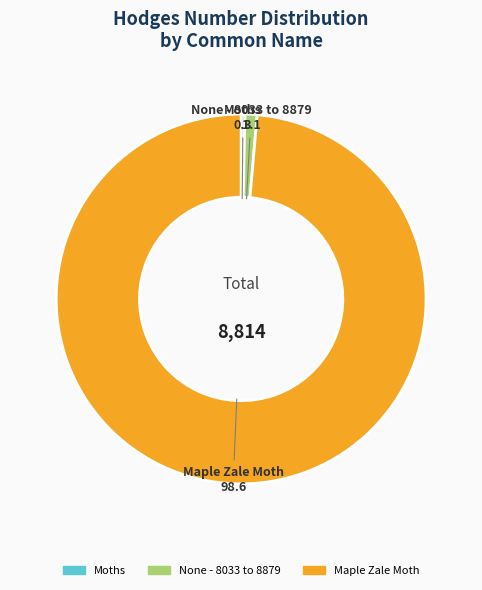

Count the number of slices in the pie.

3